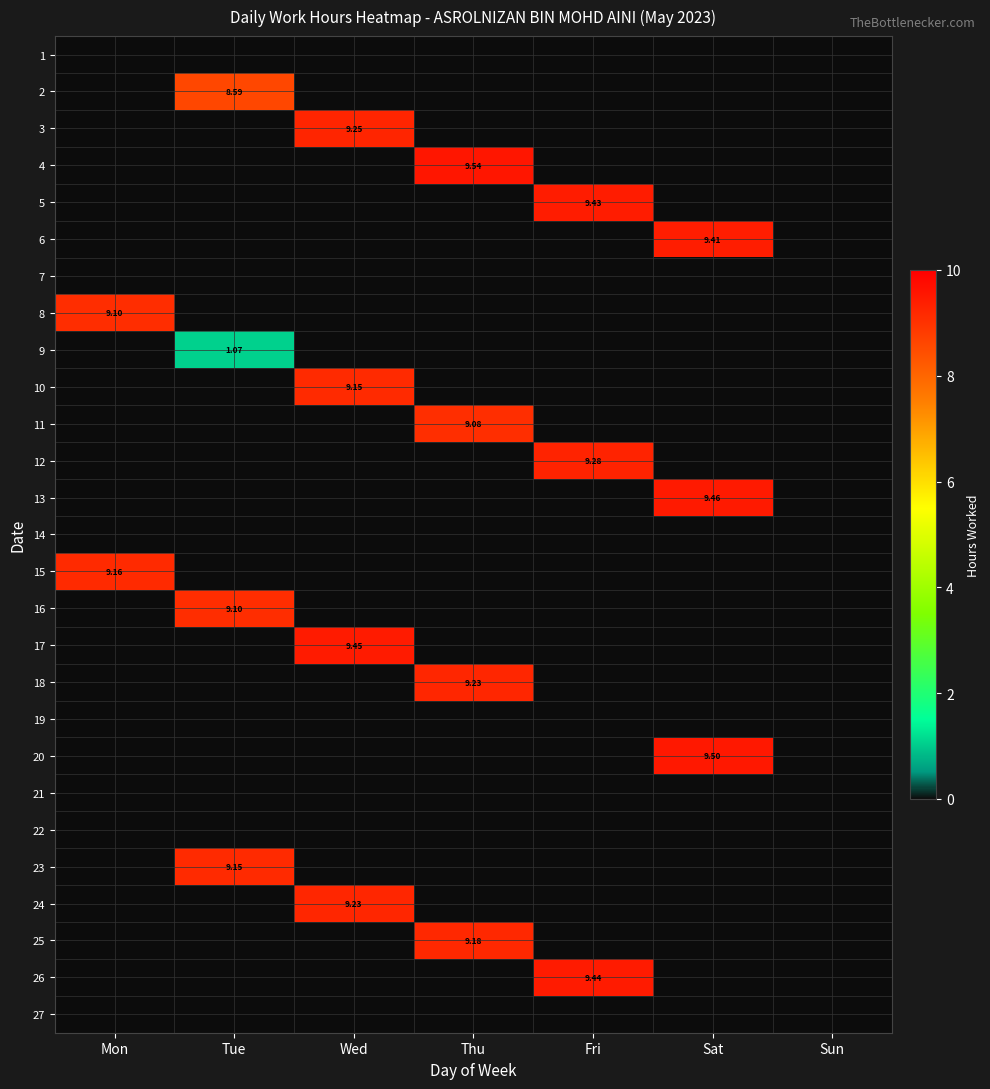

What is the difference between the maximum and minimum values in the 9 series?

1.1